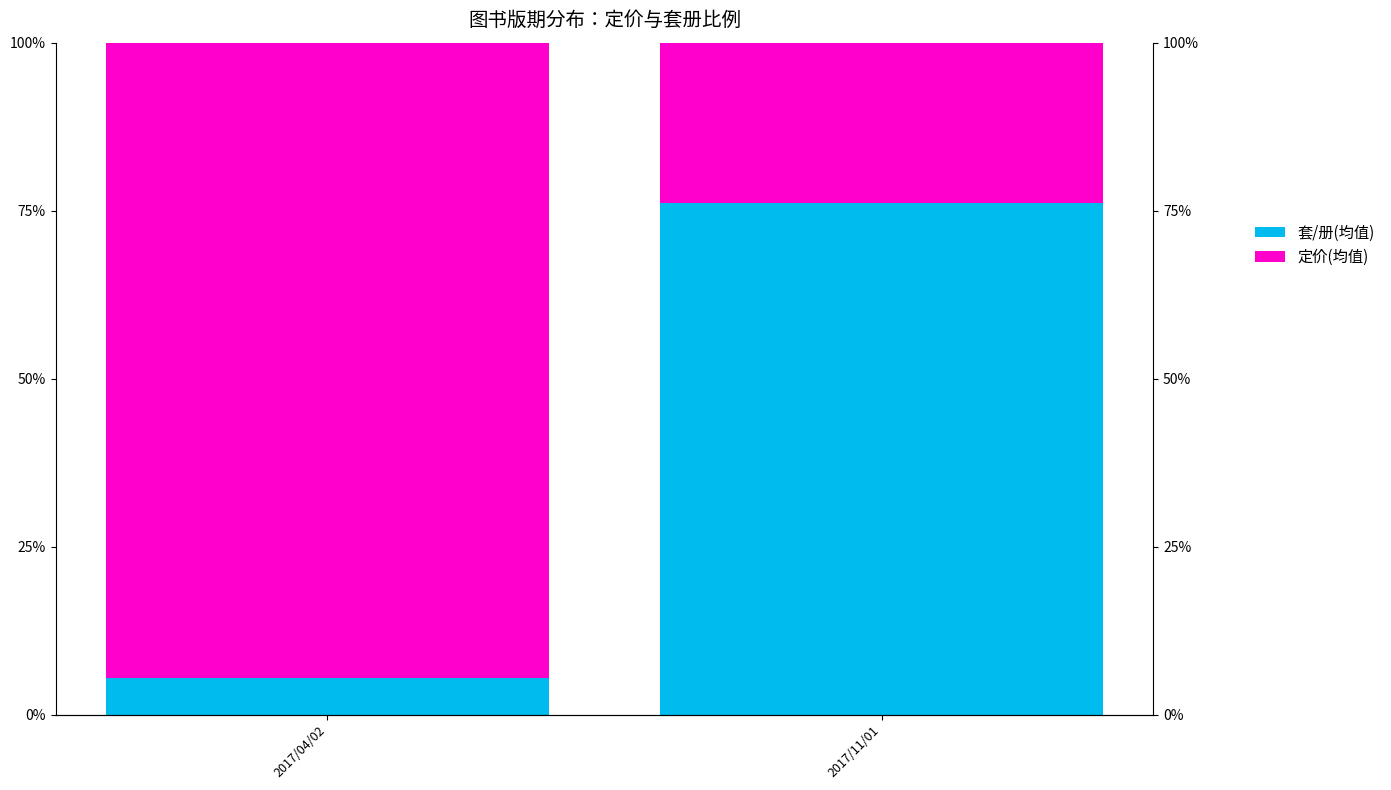

What is the difference between the maximum and minimum values in the 套/册(均值) series?

70.7